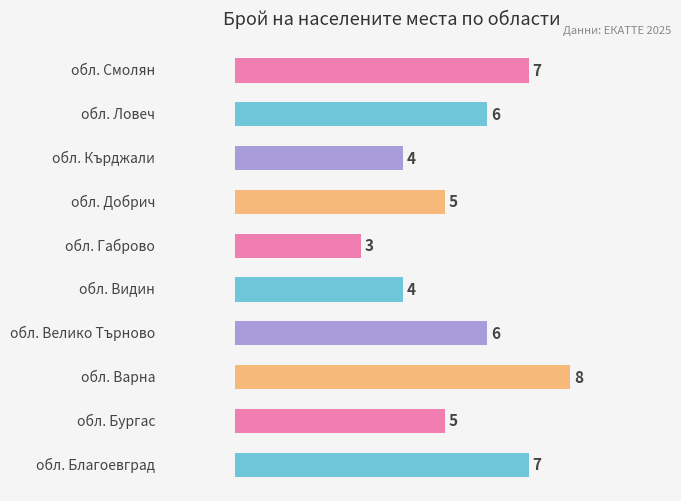

What is the maximum value shown in the chart?

8